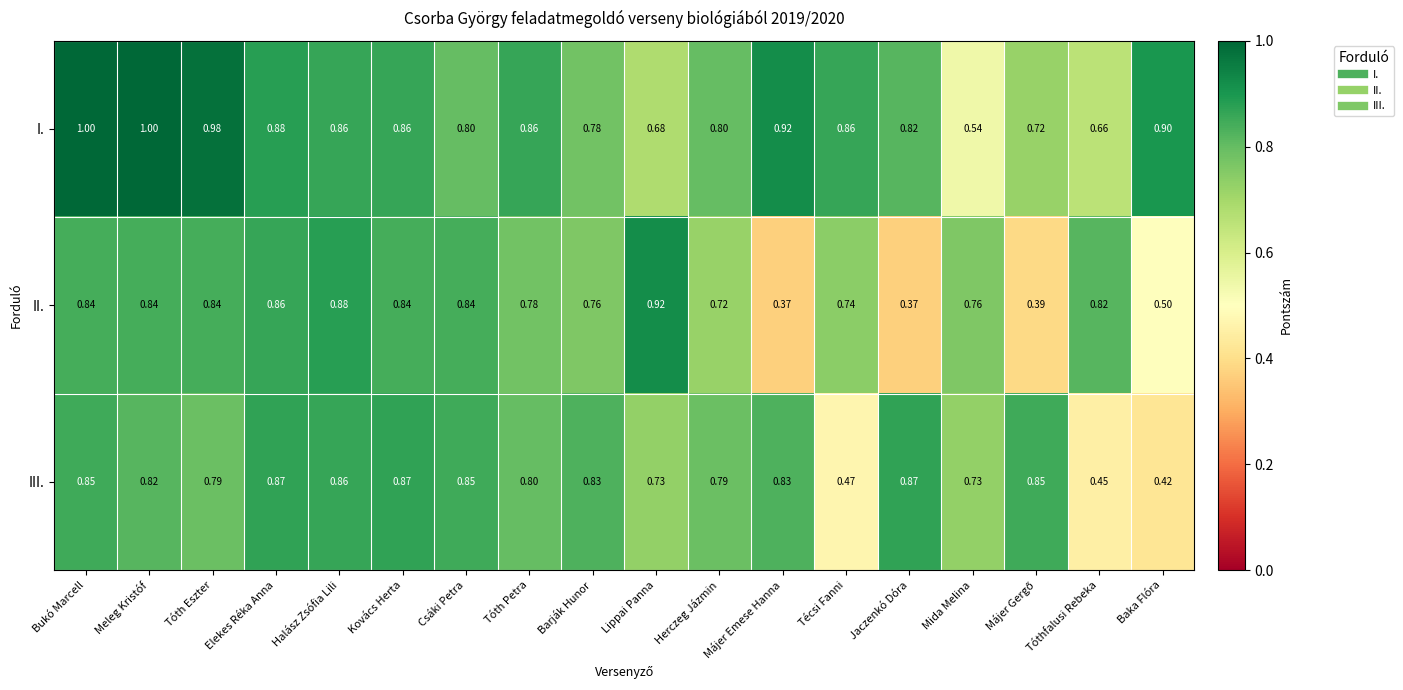

Which series has the widest spread of values?

II.